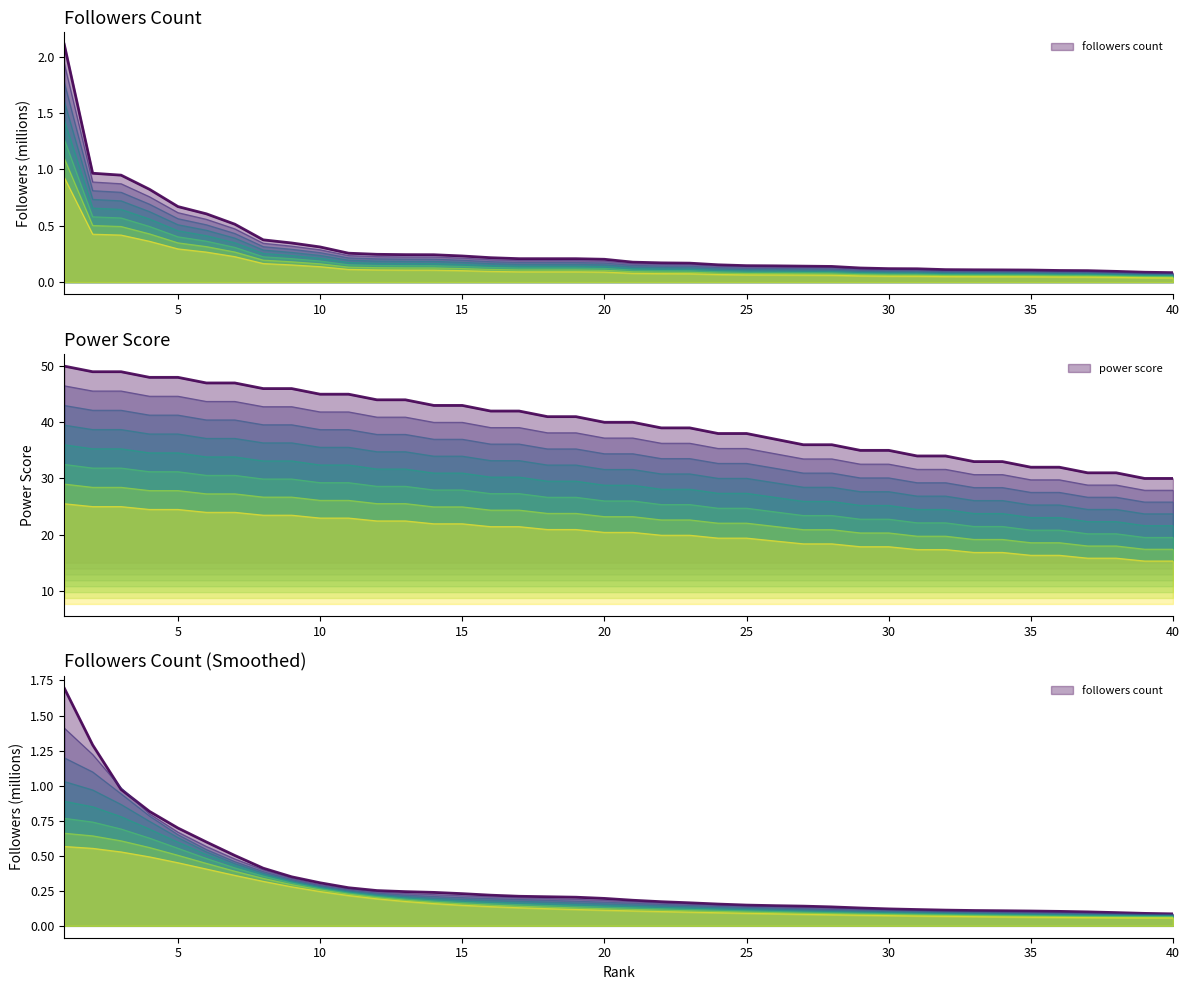

Is it true that followers count equals 1.4 at 1?

True